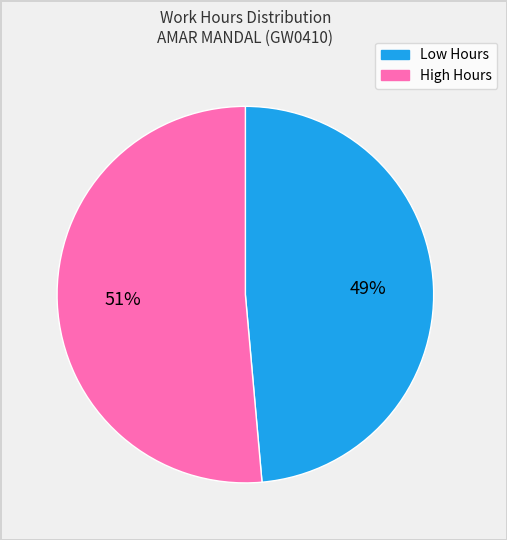

To the nearest percent, what is the average slice percentage?

50%